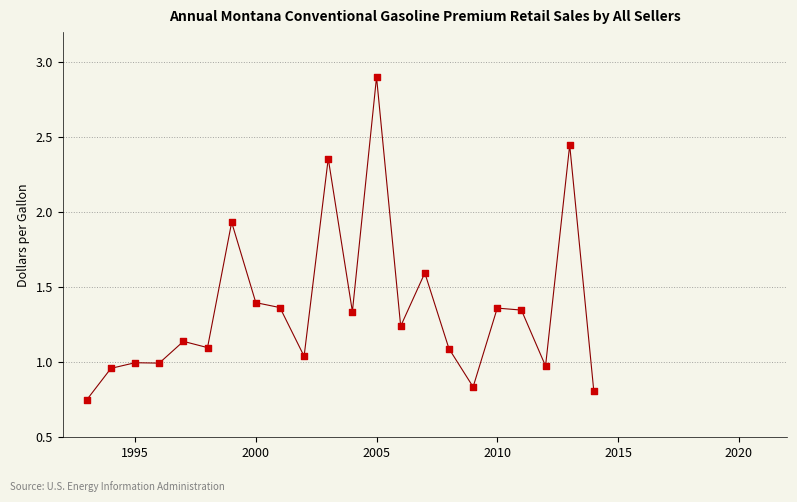

What is the range of X values (max minus min)?

21.0